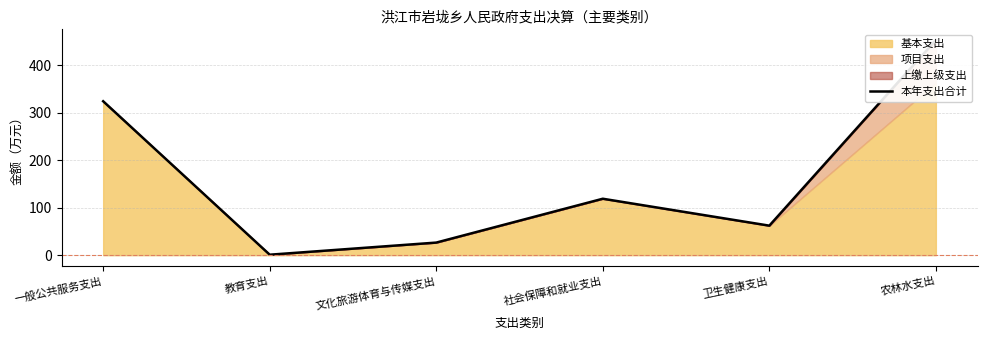

Does the chart have visible grid lines?

Yes